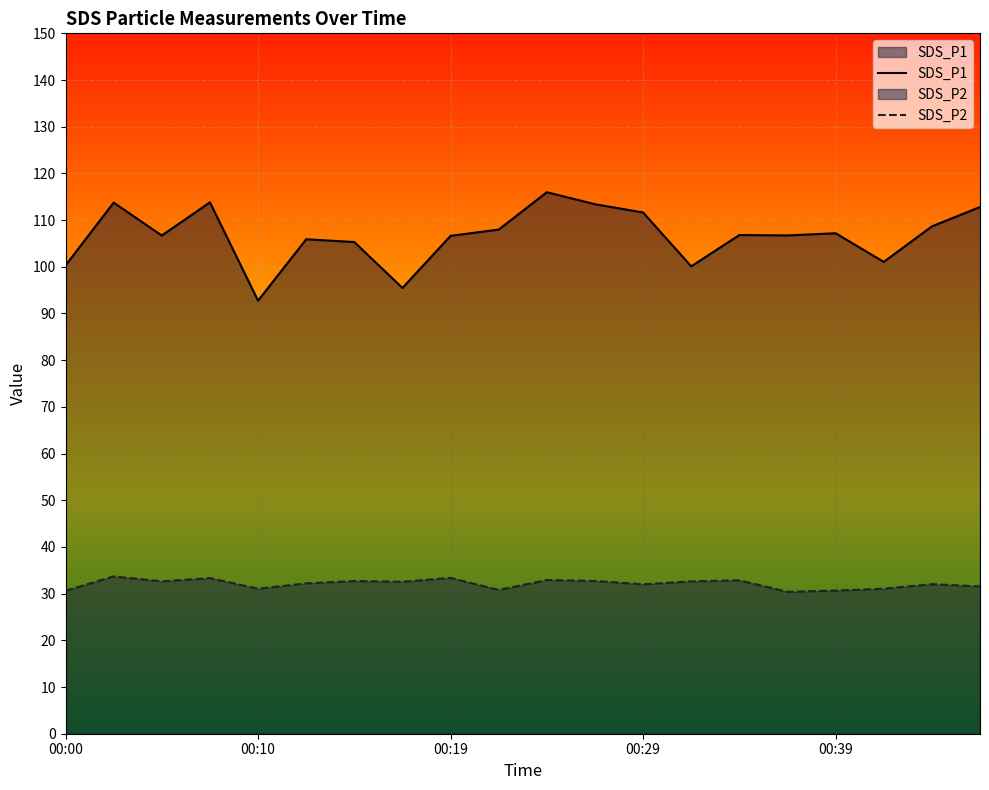

Rank the series by their average value, from lowest to highest.

SDS_P2, SDS_P1